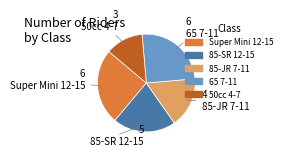

What is the smallest slice in the pie chart?

50cc 4-7